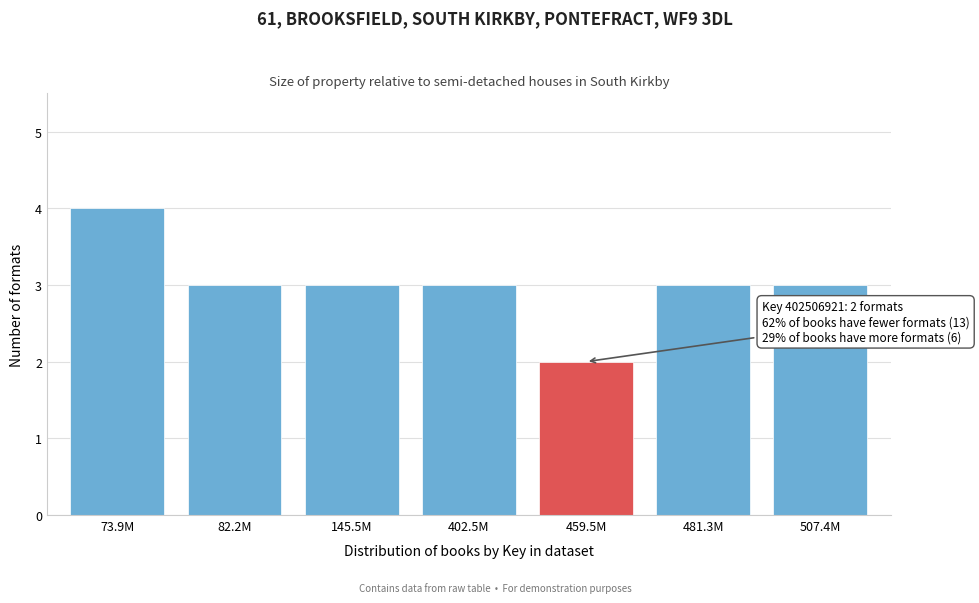

Reading left to right, list all the values displayed in this chart.

73.9M=4	82.2M=3	145.5M=3	402.5M=3	459.5M=2	481.3M=3	507.4M=3